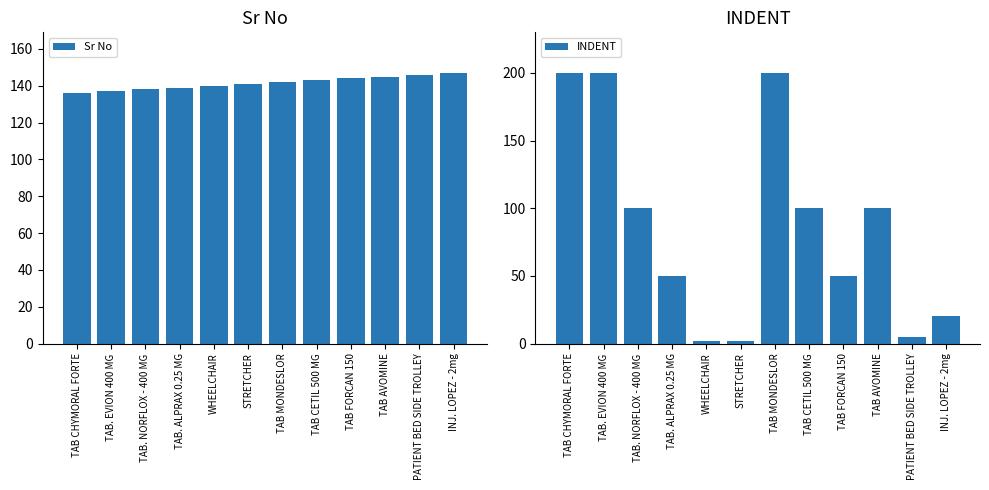

Does the chart contain any negative values?

No